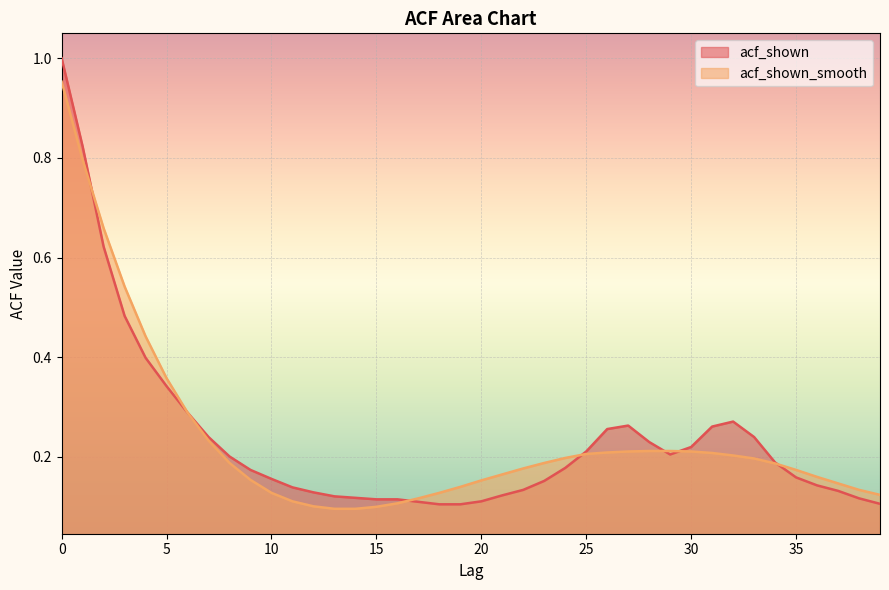

What are all the series names shown in the legend?

acf_shown, acf_shown_smooth